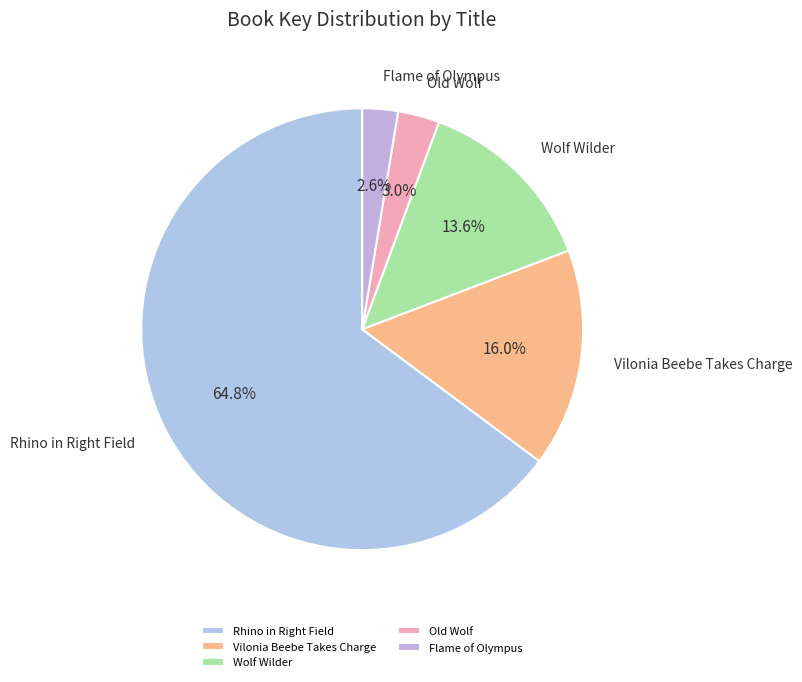

Which category has the biggest portion of the pie?

Rhino in Right Field